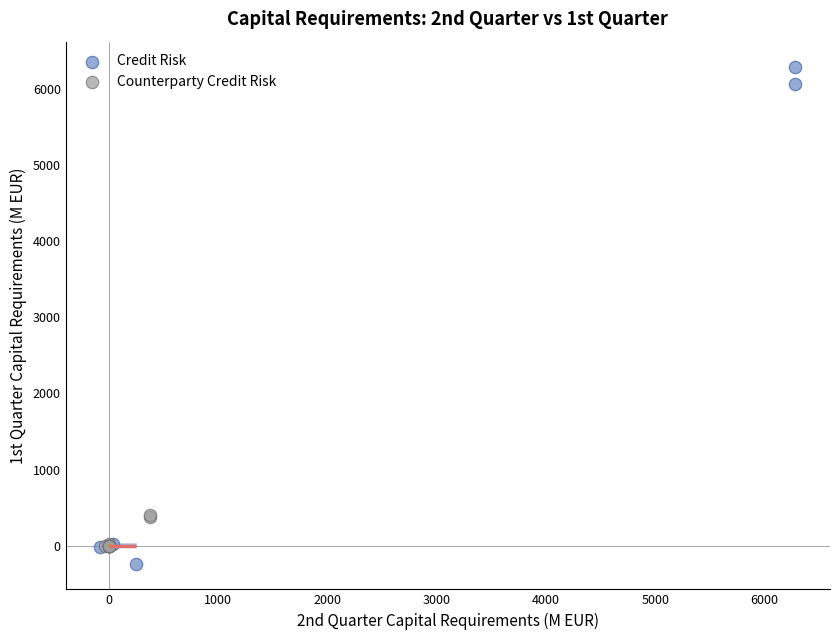

Which series has the widest spread of Y values?

Credit Risk